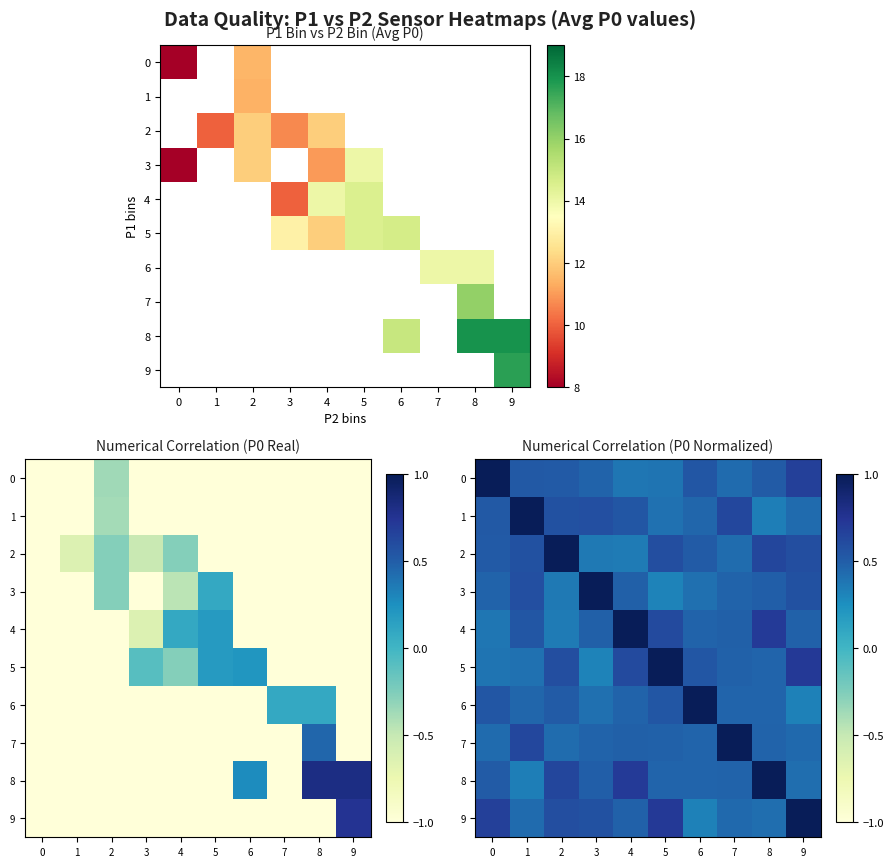

What is the sum of all row_0 values?

5.4